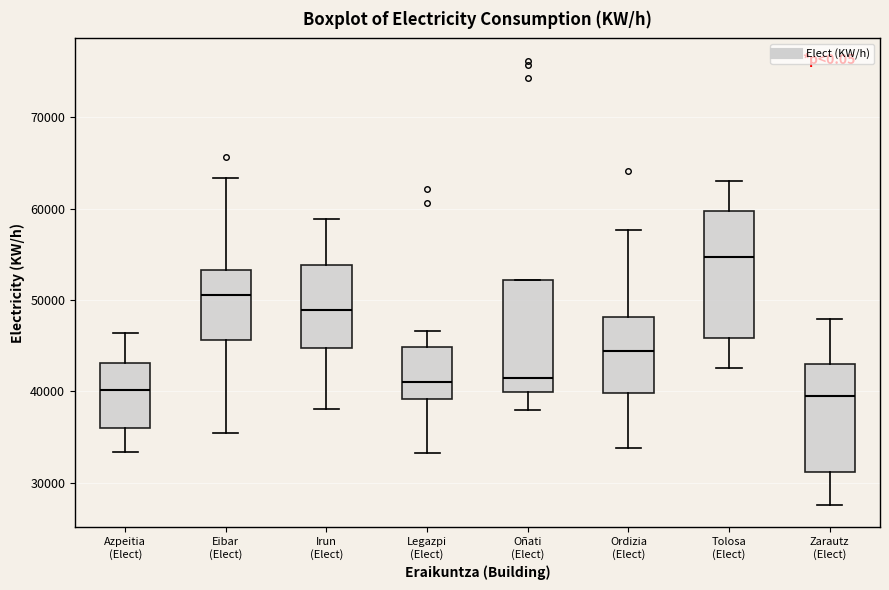

Reading left to right, read every box against the y-axis: the position of its median line, the range the box covers, and the ends of its whiskers. The values are not printed on the chart, so give them approximately, as read against the axis.

Azpeitia (Elect): median 40000, box 36000 to 43000, whiskers 33000 to 46000
Eibar (Elect): median 51000, box 46000 to 53000, whiskers 35000 to 63000
Irun (Elect): median 49000, box 45000 to 54000, whiskers 38000 to 59000
Legazpi (Elect): median 41000, box 39000 to 45000, whiskers 33000 to 47000
Oñati (Elect): median 41000, box 40000 to 52000, whiskers 38000 to 52000
Ordizia (Elect): median 44000, box 40000 to 48000, whiskers 34000 to 58000
Tolosa (Elect): median 55000, box 46000 to 60000, whiskers 43000 to 63000
Zarautz (Elect): median 39000, box 31000 to 43000, whiskers 28000 to 48000